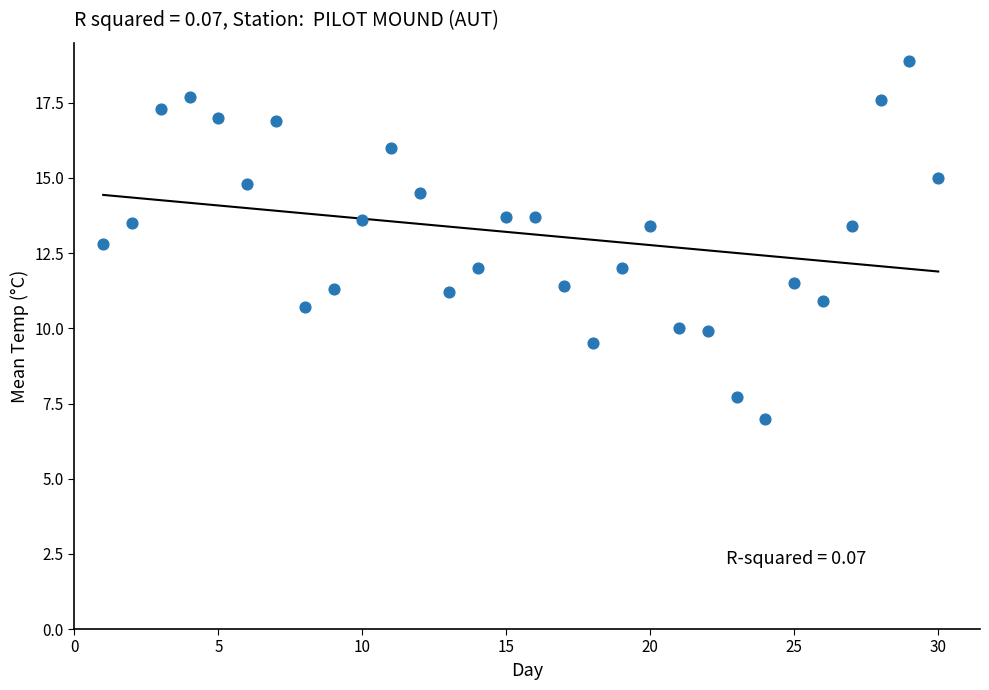

What is the range of Y values (max minus min)?

11.9